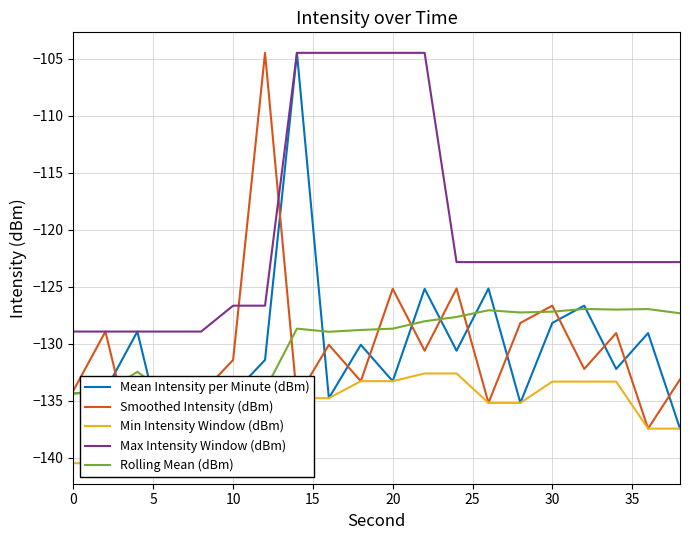

Reading left to right, list all the values displayed in this chart.

Mean Intensity per Minute (dBm): -134.4	-134.1	-128.9	-140.5	-135.9	-134.4	-131.4	-104.5	-134.8	-130.1	-133.3	-125.2	-130.6	-125.2	-135.2	-128.2	-126.7	-132.2	-129.1	-137.5
Smoothed Intensity (dBm): -134.1	-128.9	-140.5	-135.9	-134.4	-131.4	-104.5	-134.8	-130.1	-133.3	-125.2	-130.6	-125.2	-135.2	-128.2	-126.7	-132.2	-129.1	-137.5	-133.1
Min Intensity Window (dBm): -140.5	-140.5	-140.5	-140.5	-135.9	-134.4	-134.4	-134.8	-134.8	-133.3	-133.3	-132.6	-132.6	-135.2	-135.2	-133.3	-133.3	-133.3	-137.5	-137.5
Max Intensity Window (dBm): -128.9	-128.9	-128.9	-128.9	-128.9	-126.7	-126.7	-104.5	-104.5	-104.5	-104.5	-104.5	-122.8	-122.8	-122.8	-122.8	-122.8	-122.8	-122.8	-122.8
Rolling Mean (dBm): -134.4	-134.2	-132.5	-134.5	-134.8	-134.7	-134.1	-128.7	-129.0	-128.8	-128.7	-128.0	-127.7	-127.1	-127.3	-127.2	-127.0	-127.0	-127.0	-127.3